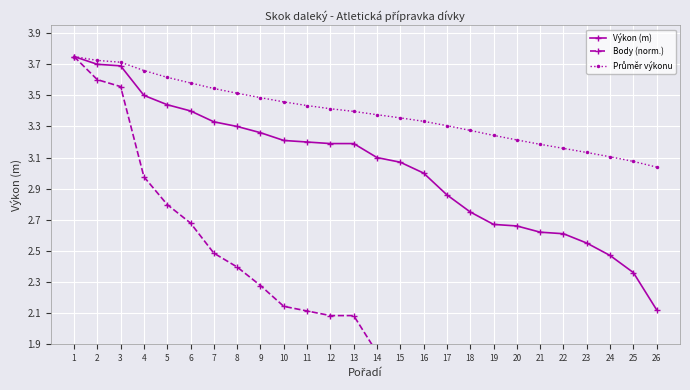

True or false: Výkon (m) has a value of 3.1 at 15.

True